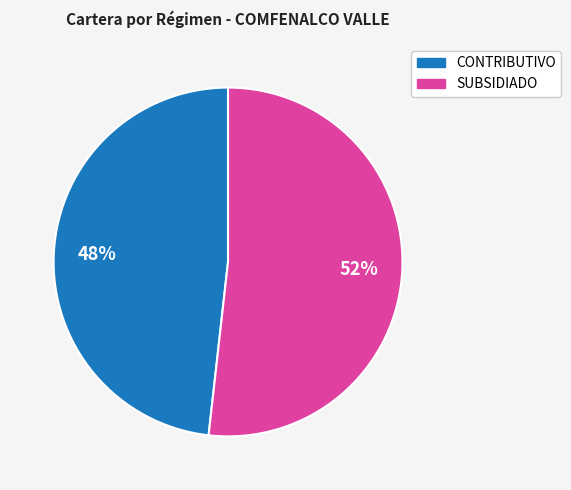

Combined, do SUBSIDIADO and CONTRIBUTIVO account for over 50%?

Yes